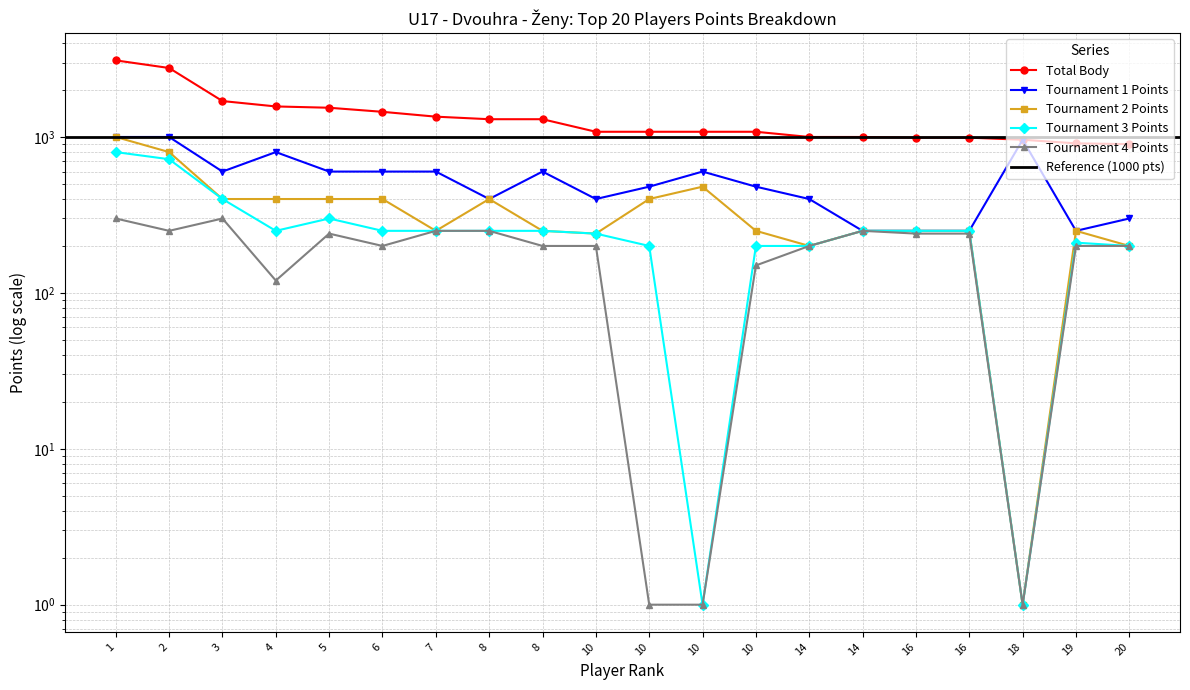

What is the difference between the highest and lowest values at 6?

1250